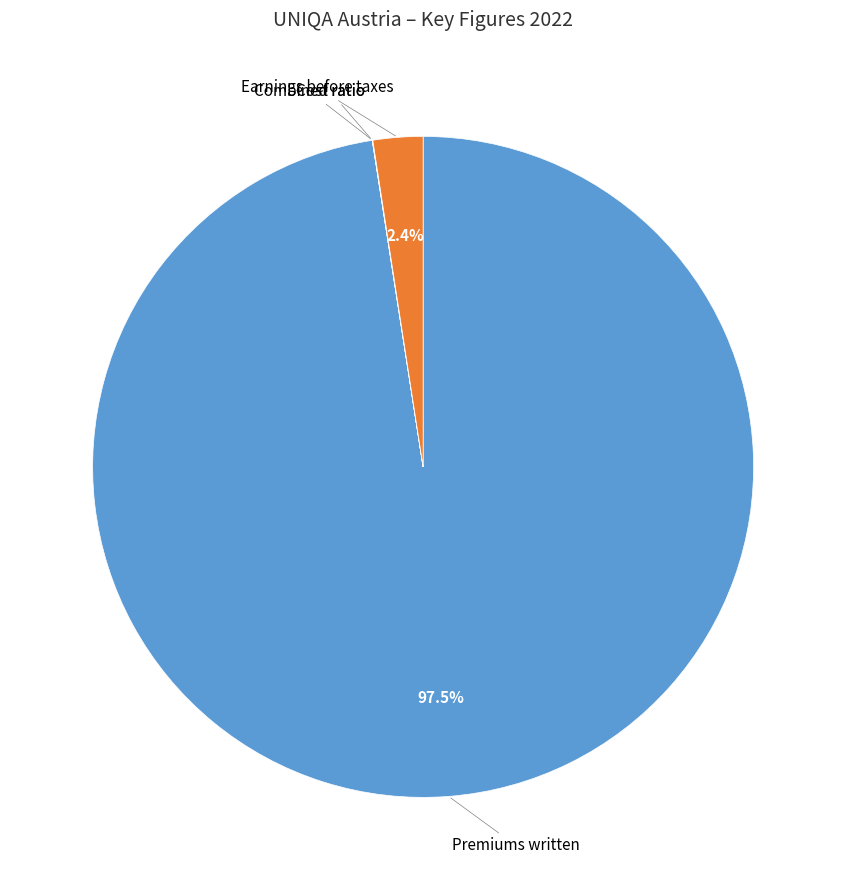

To the nearest percent, what is the average slice percentage?

25%